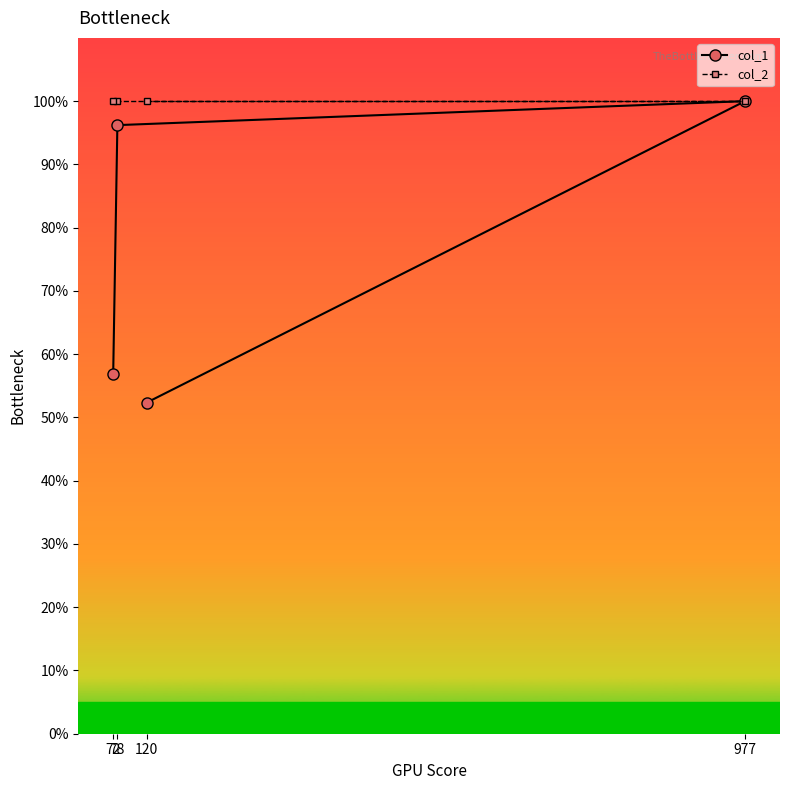

What is the approximate value of col_2 at 977?

100.0